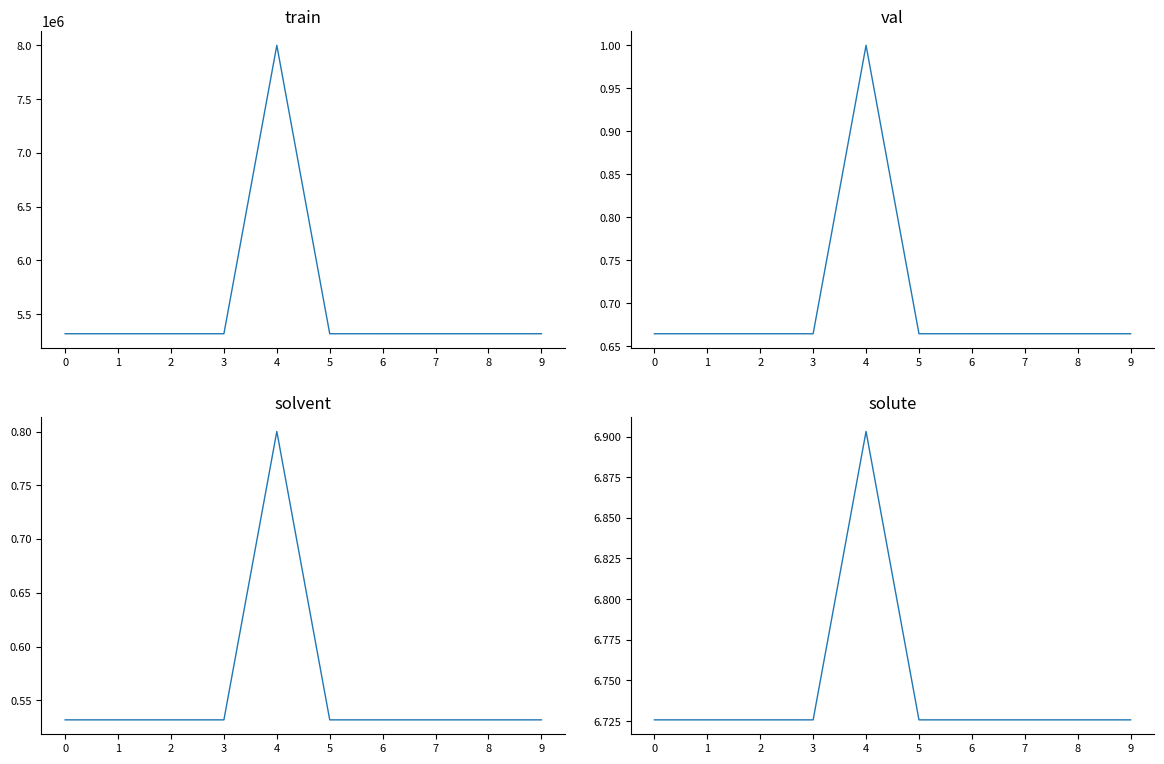

True or false: Identifier (log10) and Identifier intersect in this chart.

False